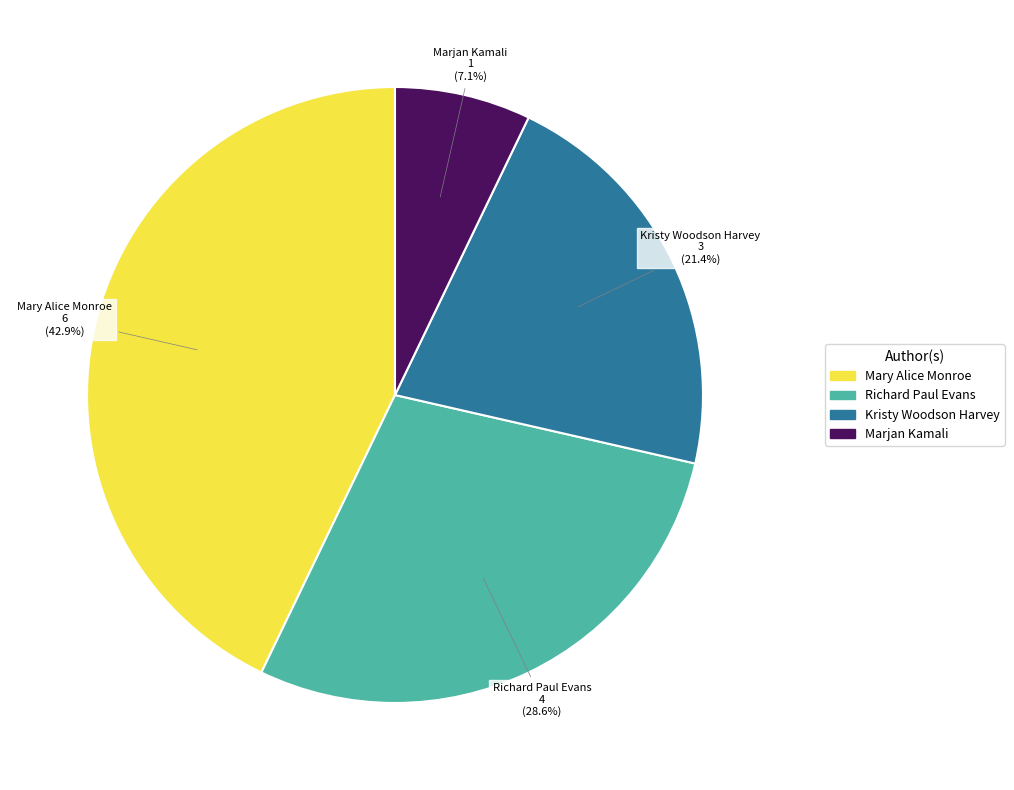

Approximately how many times larger is the value at Marjan Kamali compared to Kristy Woodson Harvey?

0.3